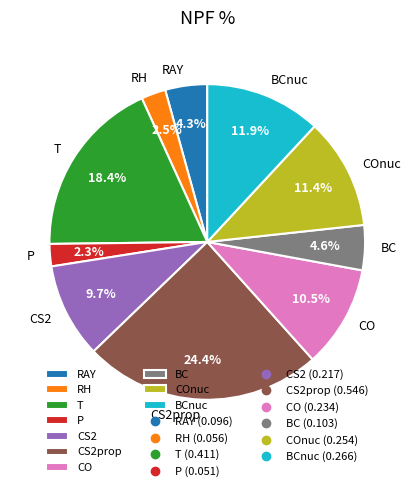

To the nearest percent, what is the combined percentage of P and CS2?

12%